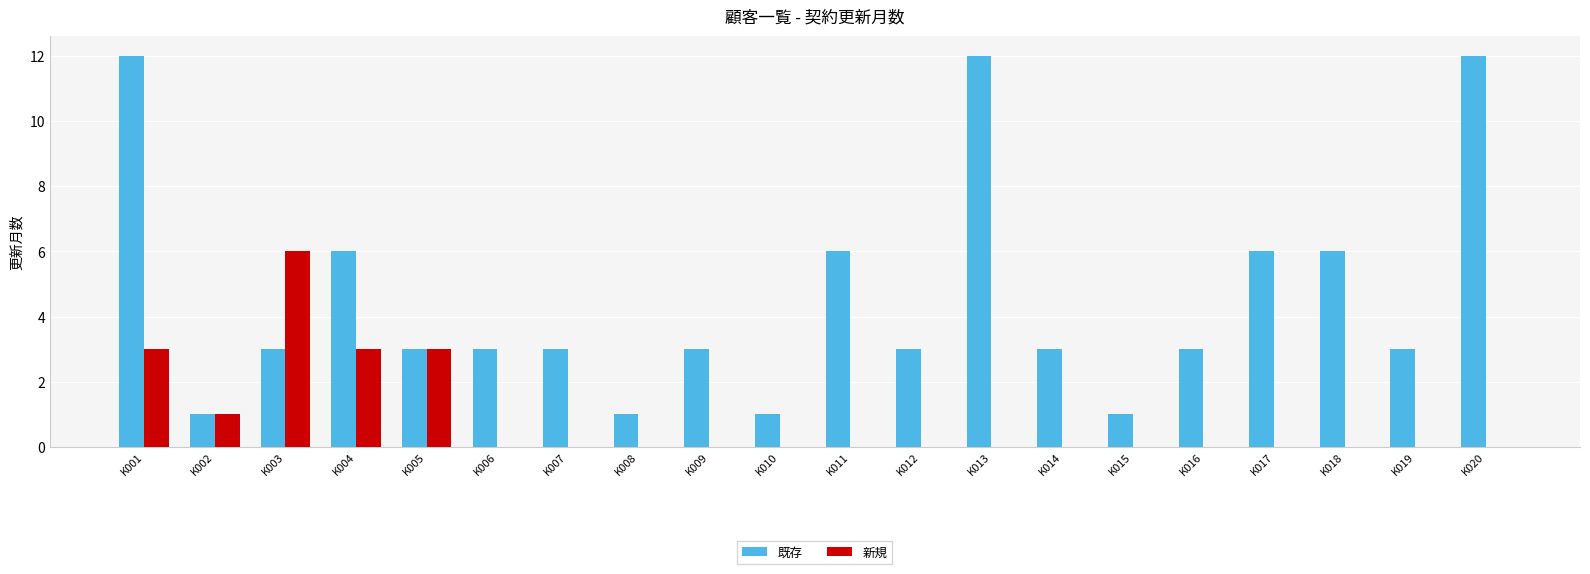

Which series has the largest total across all categories?

既存